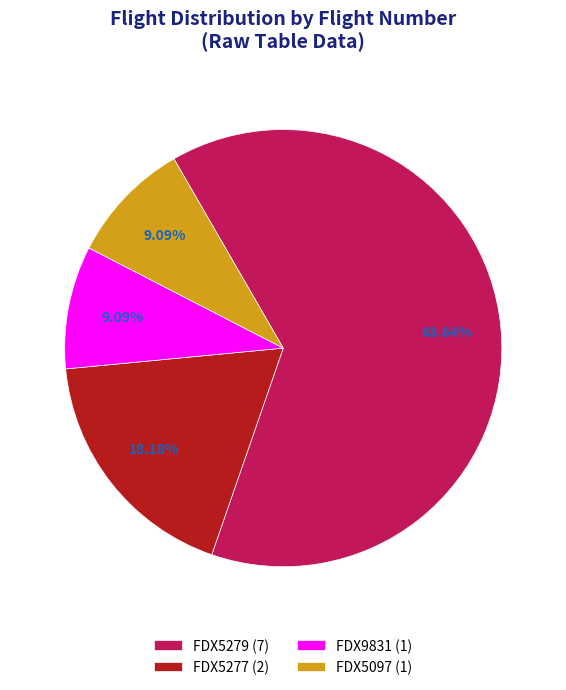

Do FDX5277 (2) and FDX9831 (1) together represent more than half of the pie?

No